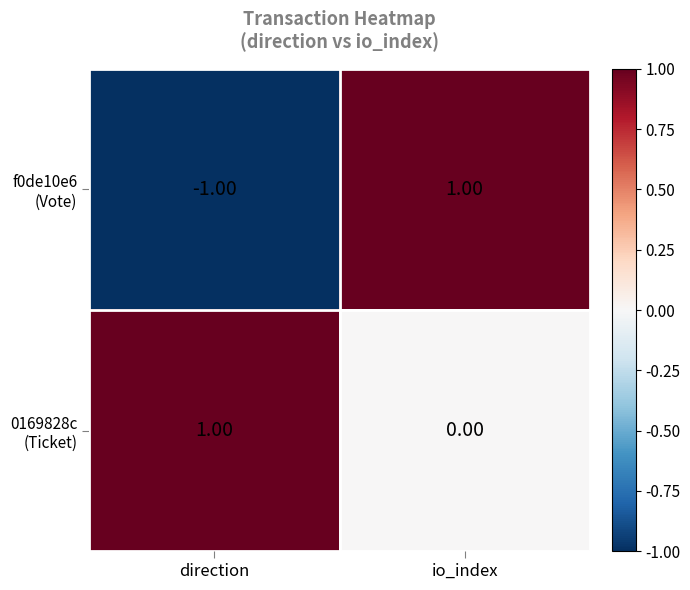

At which category is the sum across all series the highest?

io_index